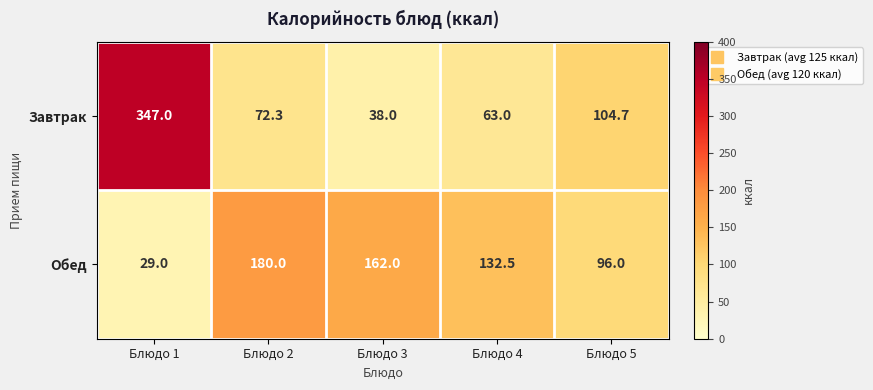

Count the number of data series in this chart.

2